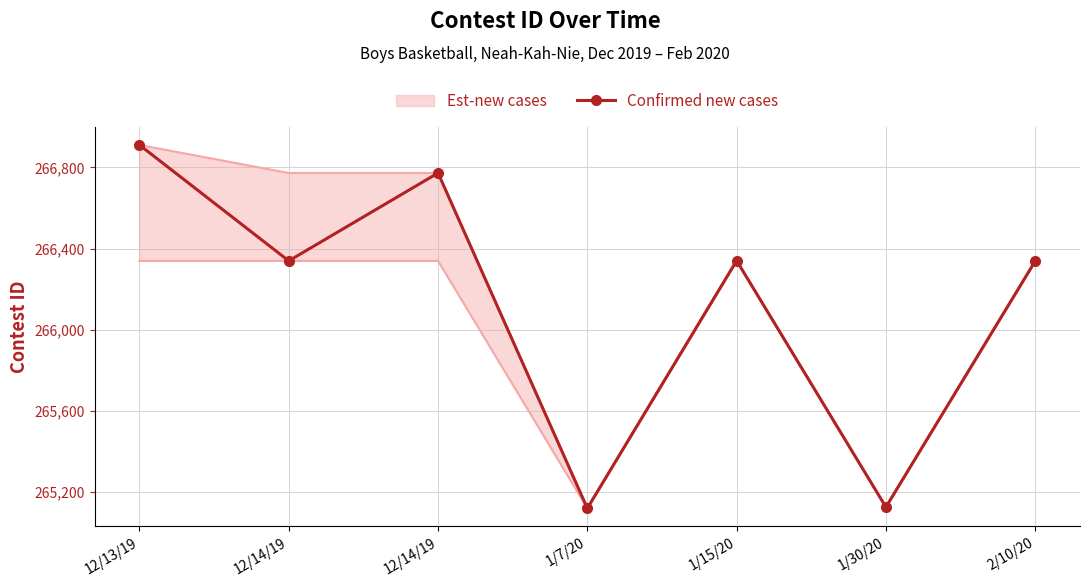

At which label does the data first exceed 266340?

12/13/19